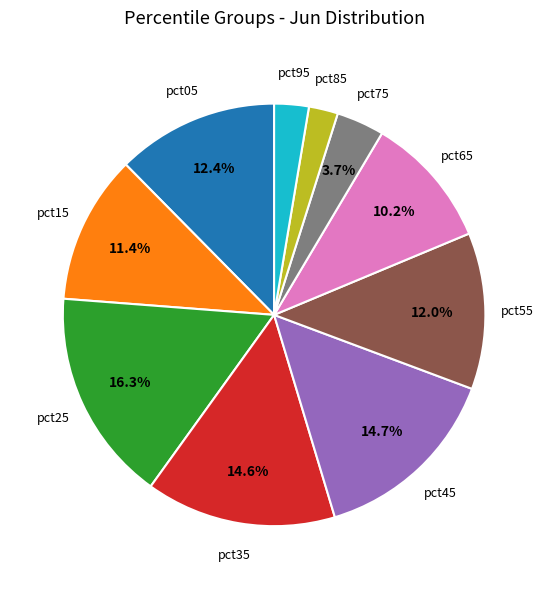

Is there a majority slice in this chart?

No